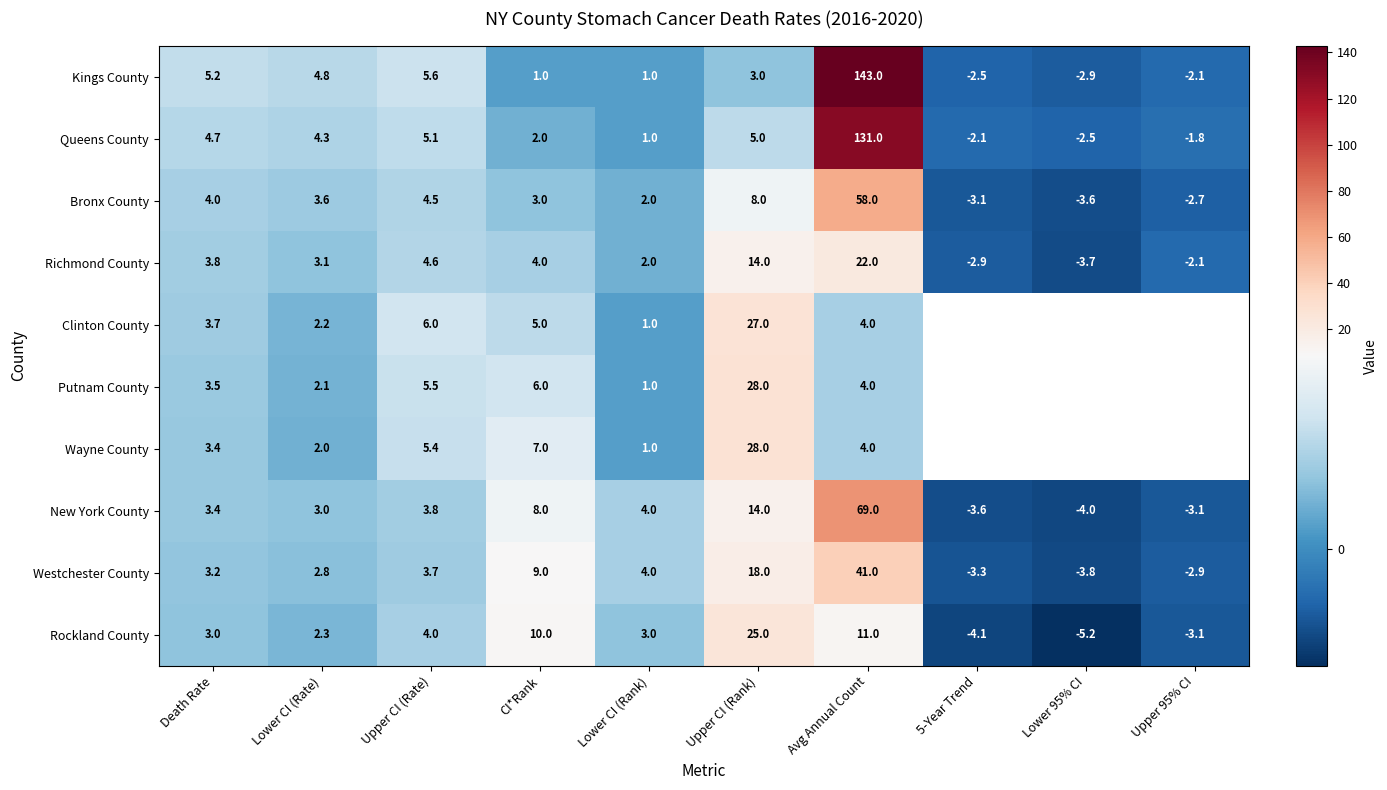

What is the maximum value shown in the chart?

143.0